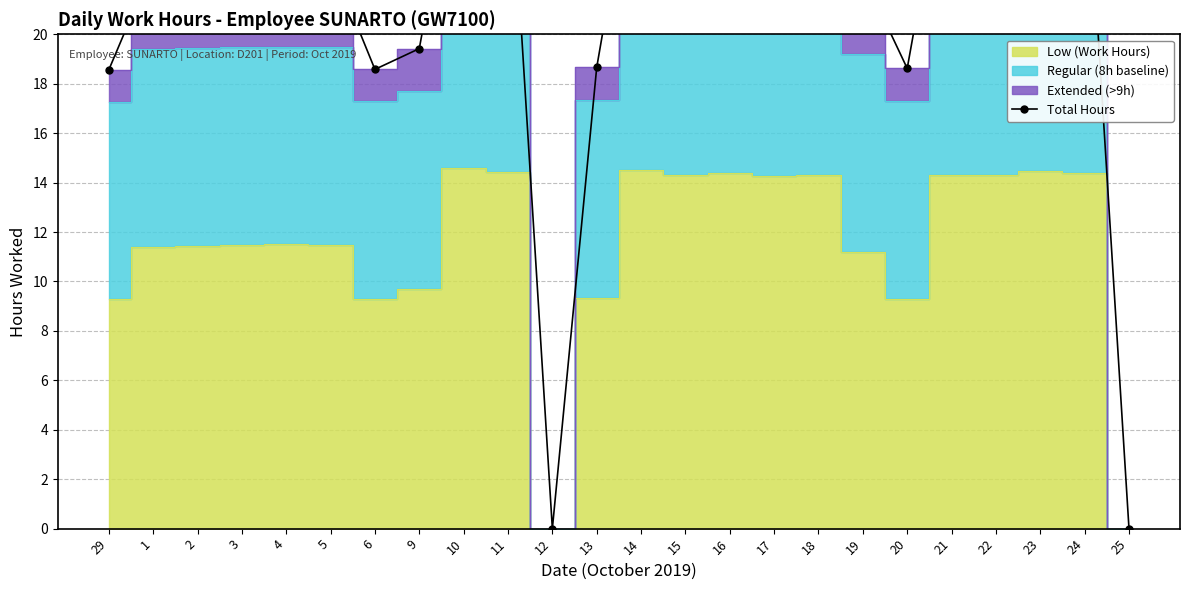

Rank the categories by value from highest to lowest.

10, 14, 23, 11, 16, 24, 22, 15, 21, 18, 17, 4, 5, 3, 2, 1, 19, 9, 13, 20, 6, 29, 12, 25